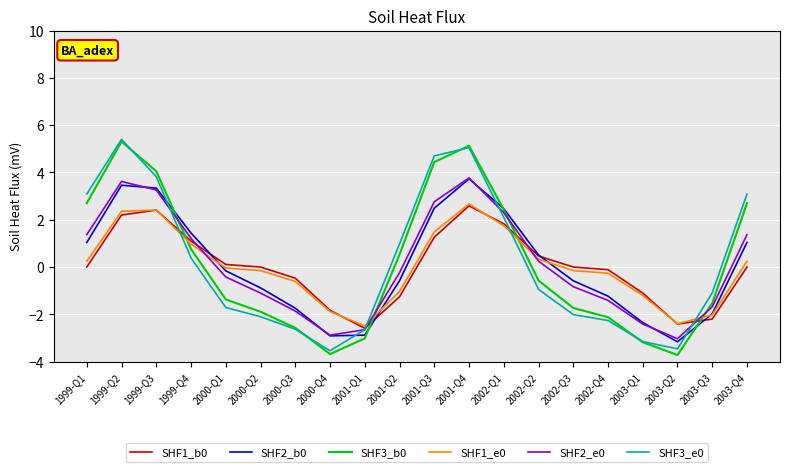

Where does the SHF3_e0 series first go above 0?

1999-Q1